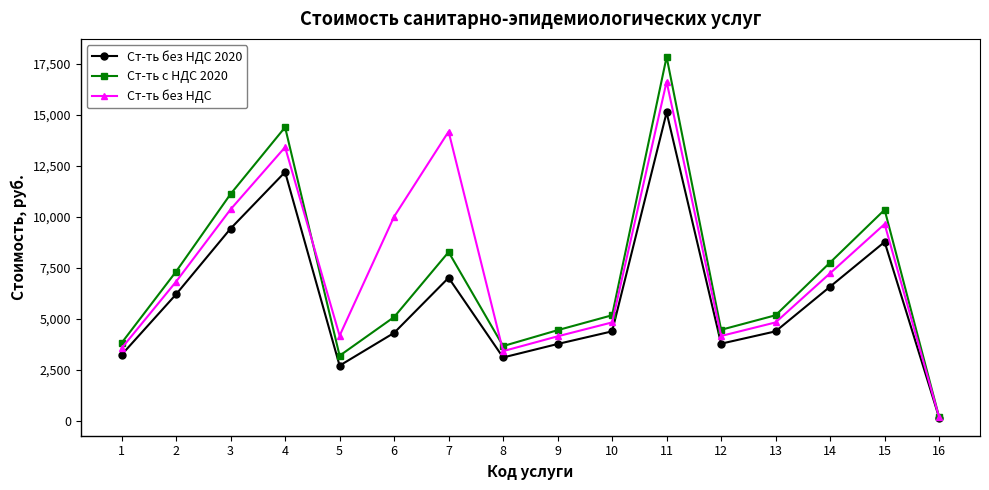

True or false: Ст-ть без НДС 2020 has more than 1 points higher than both neighbors.

True